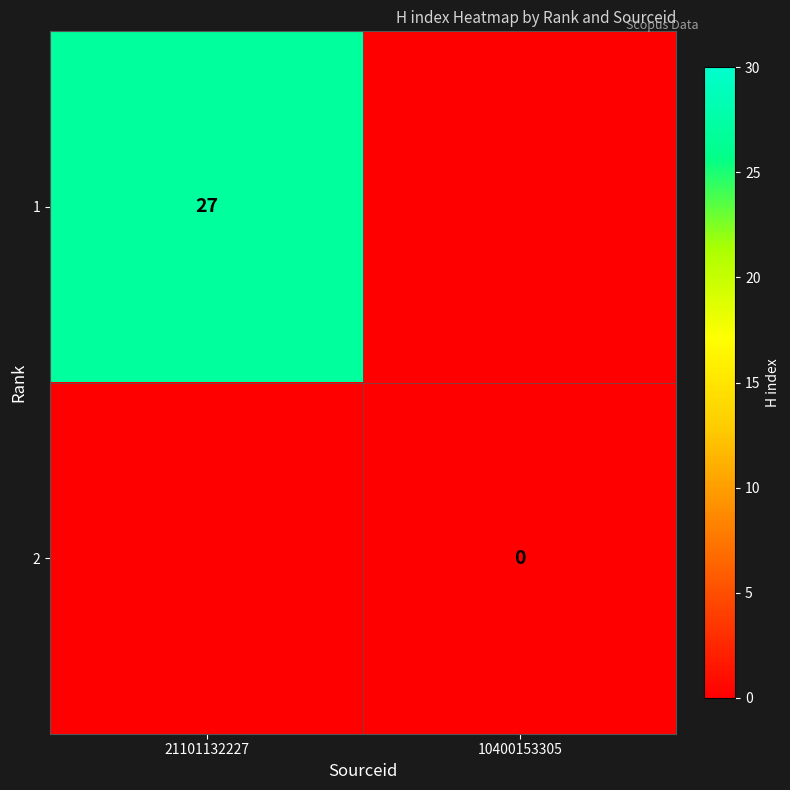

Between 21101132227 and 10400153305, which is larger?

21101132227